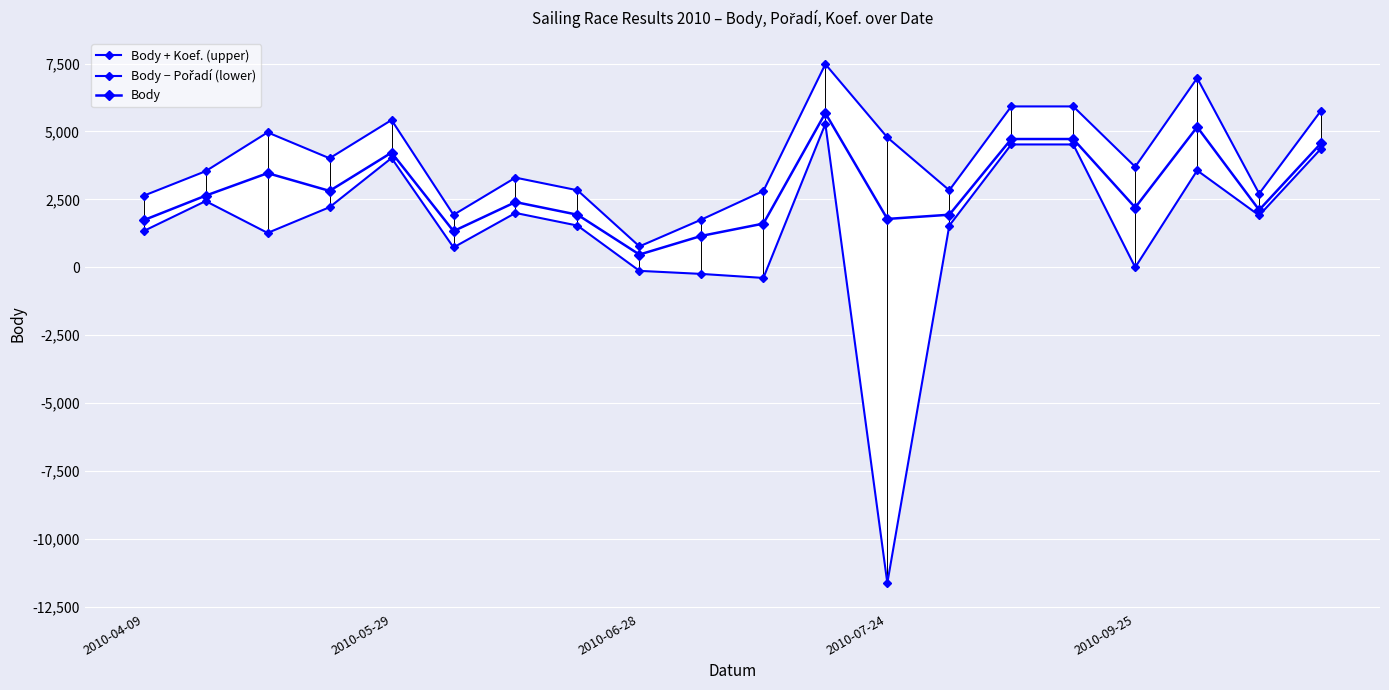

What are all the series names shown in the legend?

Body + Koef. (upper), Body − Pořadí (lower), Body